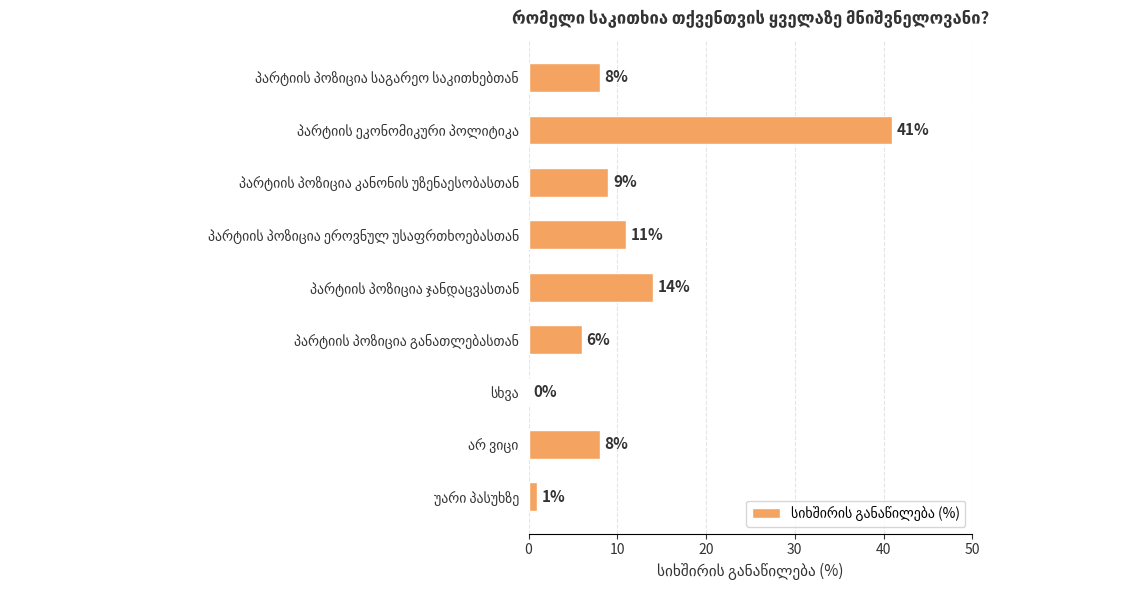

Are the bars grouped side by side (vs. stacked)?

No